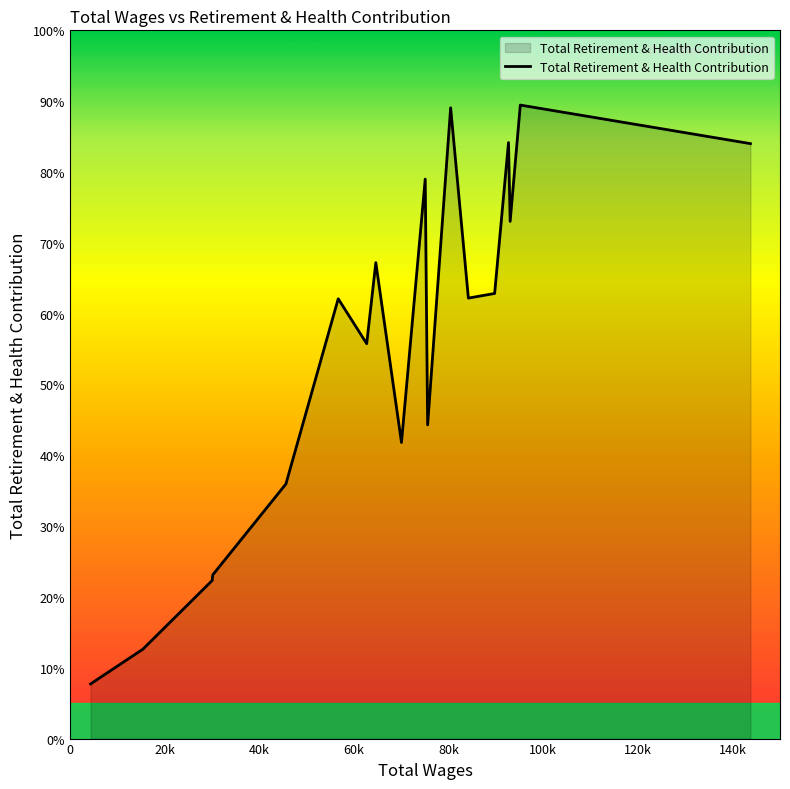

Does the chart display data point markers on the line(s)?

No